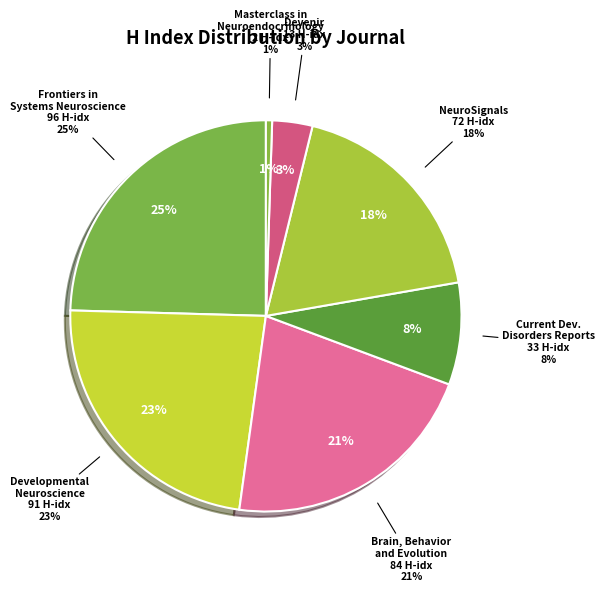

Does NeuroSignals represent more than half of the total?

No